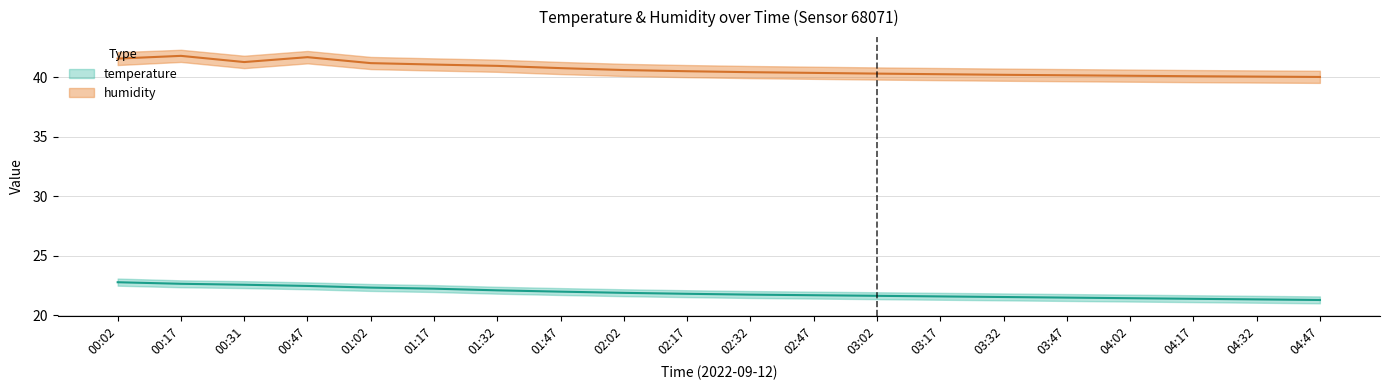

The value of temperature_lower at 00:31 is 22.3. True or false?

True